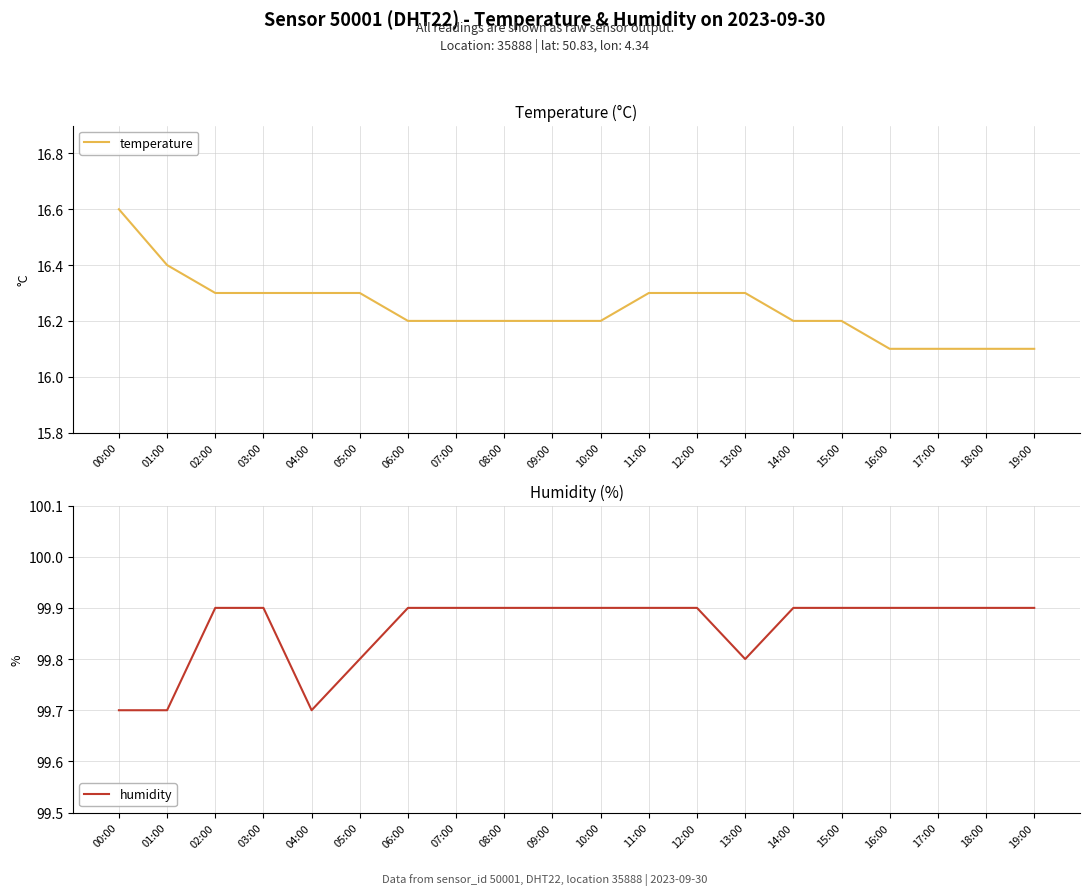

What is the value of the temperature point at the 4th from the left?

16.3